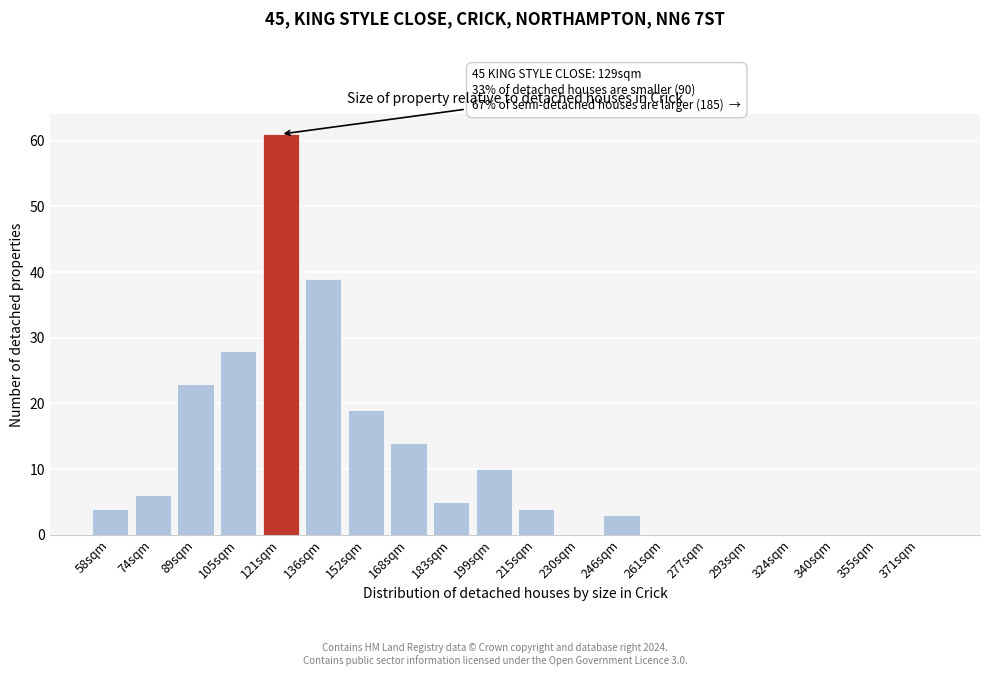

Reading right to left, list all the values displayed in this chart.

371sqm=0	355sqm=0	340sqm=0	324sqm=0	293sqm=0	277sqm=0	261sqm=0	246sqm=3	230sqm=0	215sqm=4	199sqm=10	183sqm=5	168sqm=14	152sqm=19	136sqm=39	121sqm=61	105sqm=28	89sqm=23	74sqm=6	58sqm=4